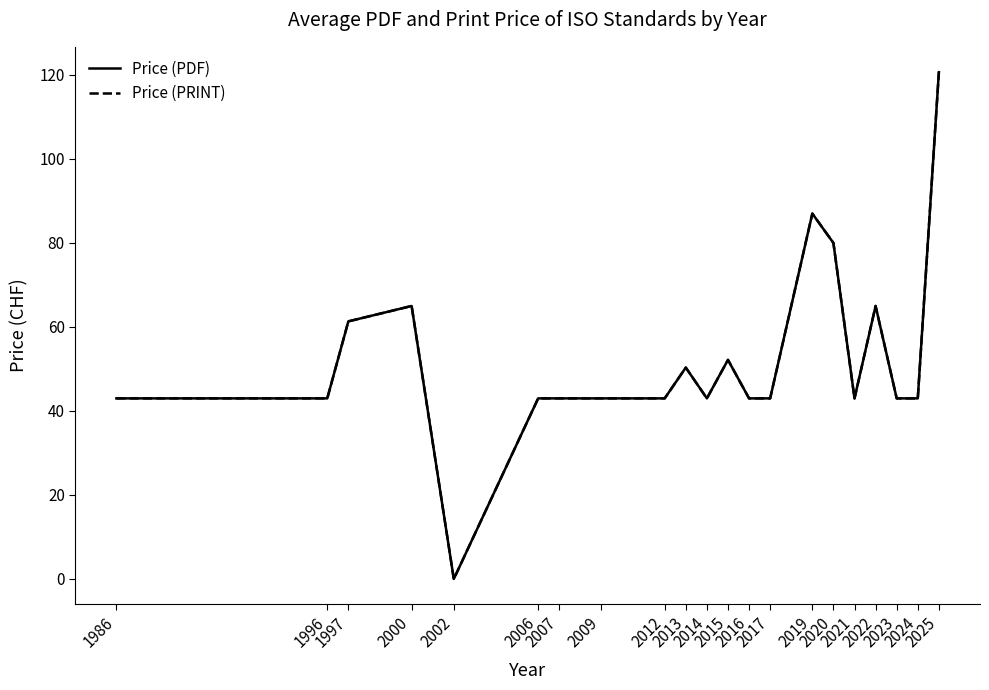

What is the total value across all series at 2012?

86.0